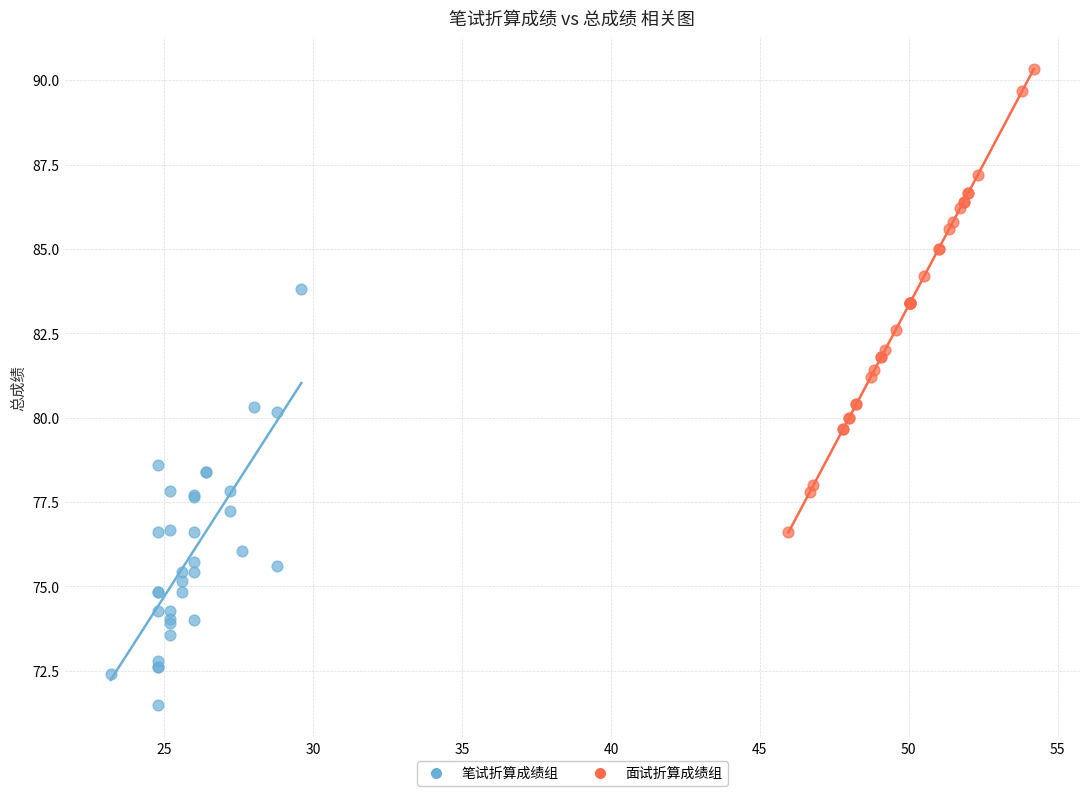

Which series has the largest Y range (max minus min)?

面试折算成绩组